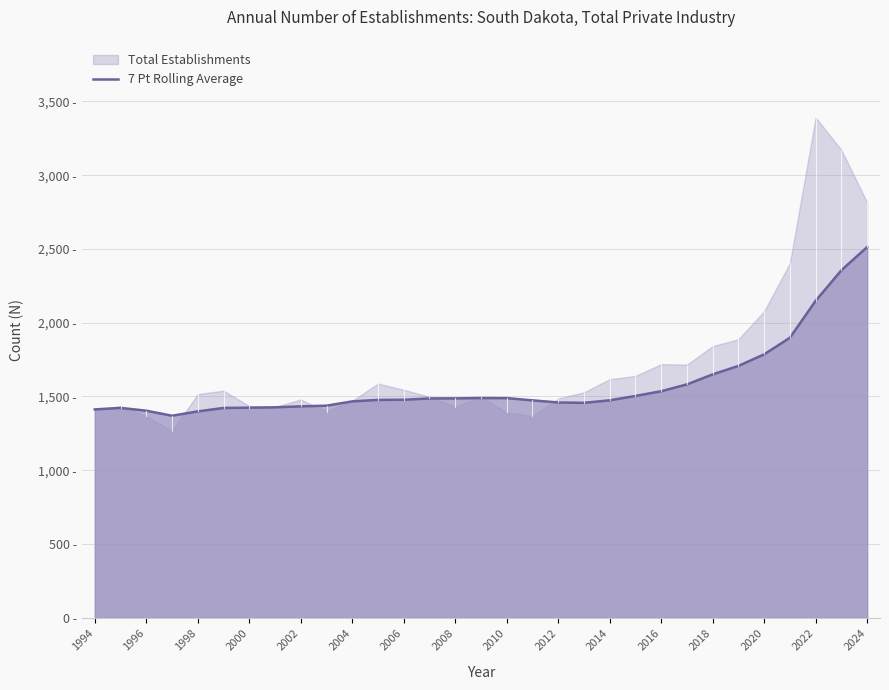

Reading left to right, what are all the values shown in this chart?

1412.0	1422.5	1403.3	1369.2	1398.6	1422.0	1423.9	1426.3	1432.9	1437.4	1466.6	1476.7	1477.6	1486.6	1486.9	1489.3	1488.6	1473.6	1459.1	1456.7	1473.7	1503.4	1535.3	1581.6	1649.4	1706.9	1785.4	1897.9	2148.1	2355.6	2512.6